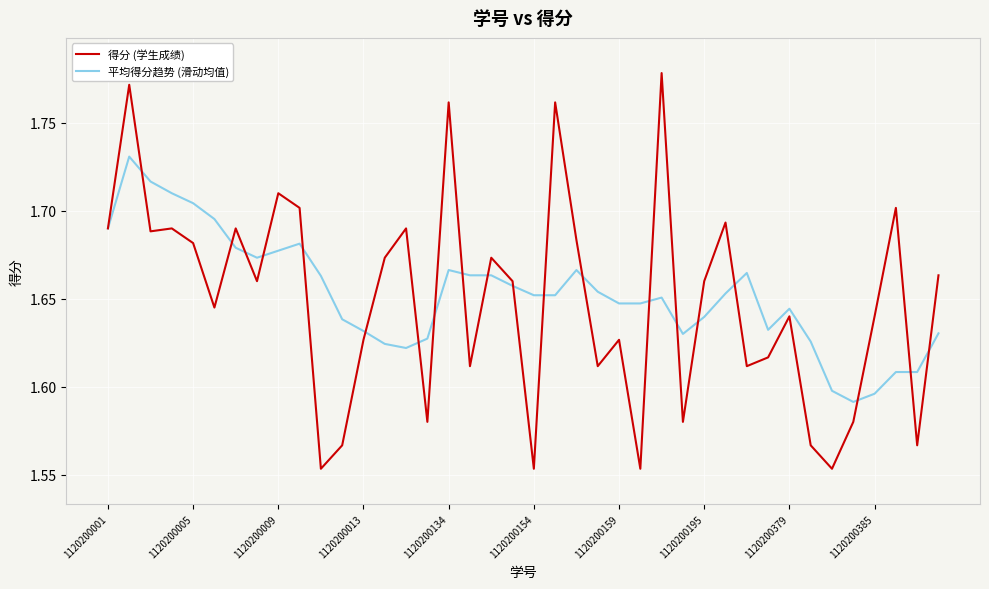

How many categories are shown in the chart?

40